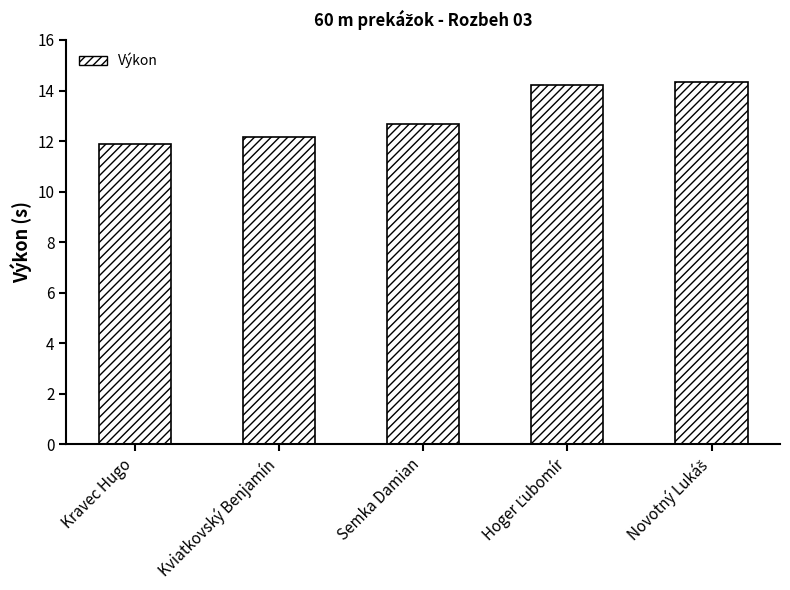

What is the sum of all values?

65.3